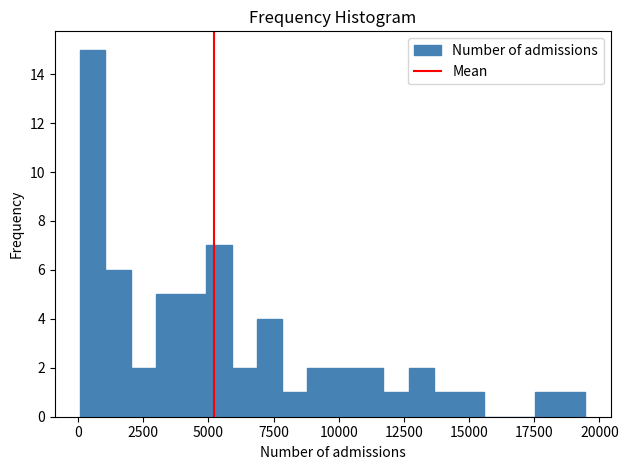

Around what value on the x-axis is the tallest bar? Give the approximate position of its centre, as read against the axis.

500